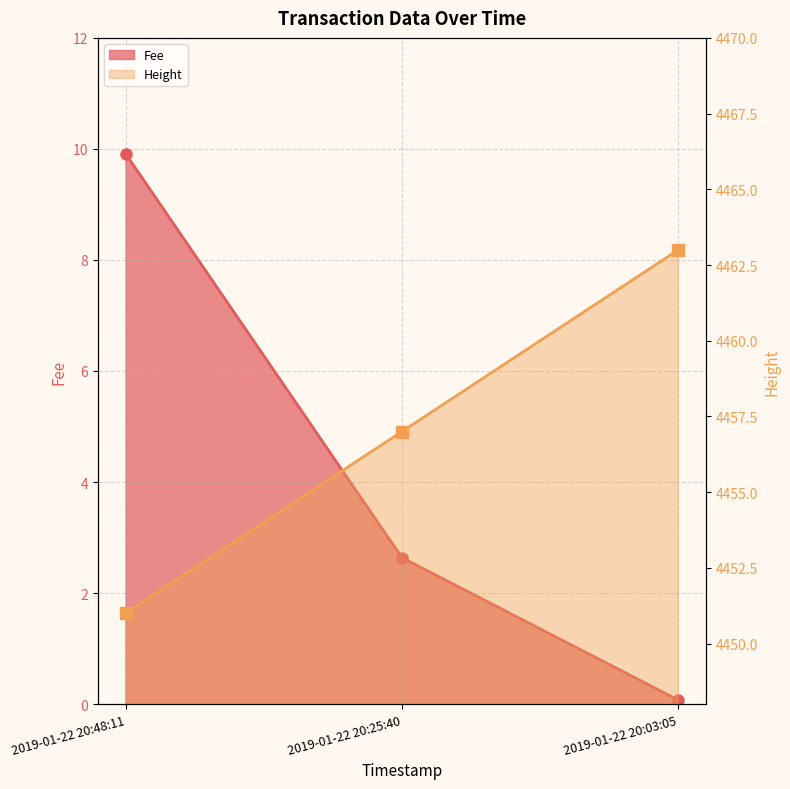

Rank the categories by value from lowest to highest.

2019-01-22 20:48:11, 2019-01-22 20:25:40, 2019-01-22 20:03:05